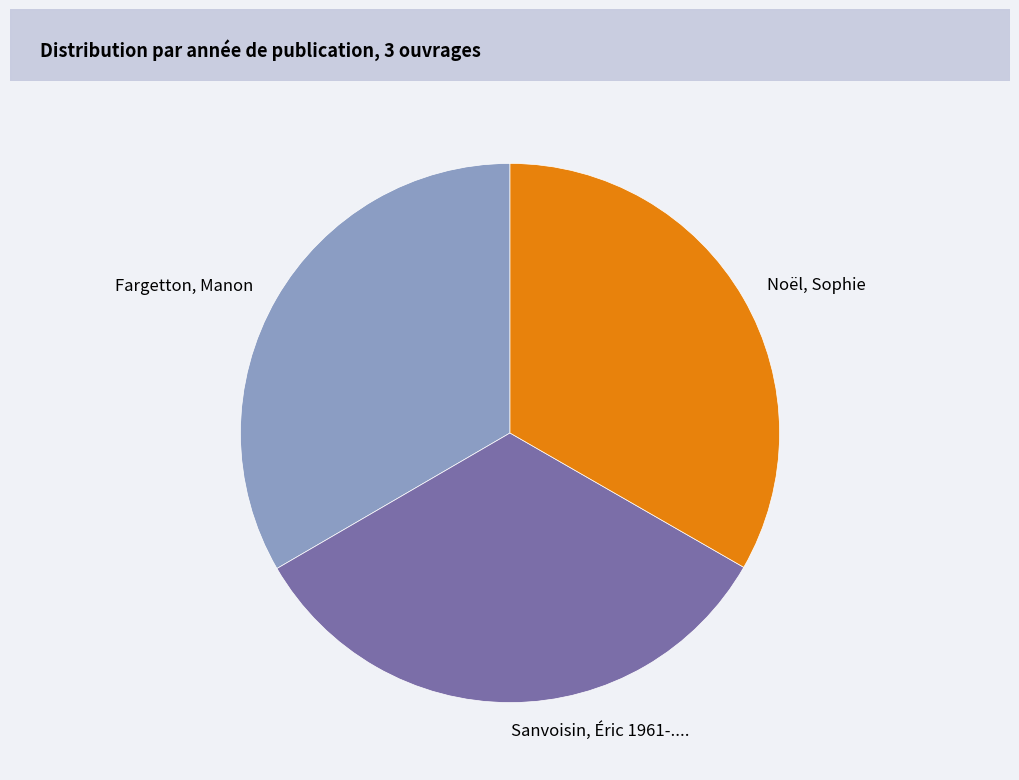

Does Noël, Sophie represent more than half of the total?

No